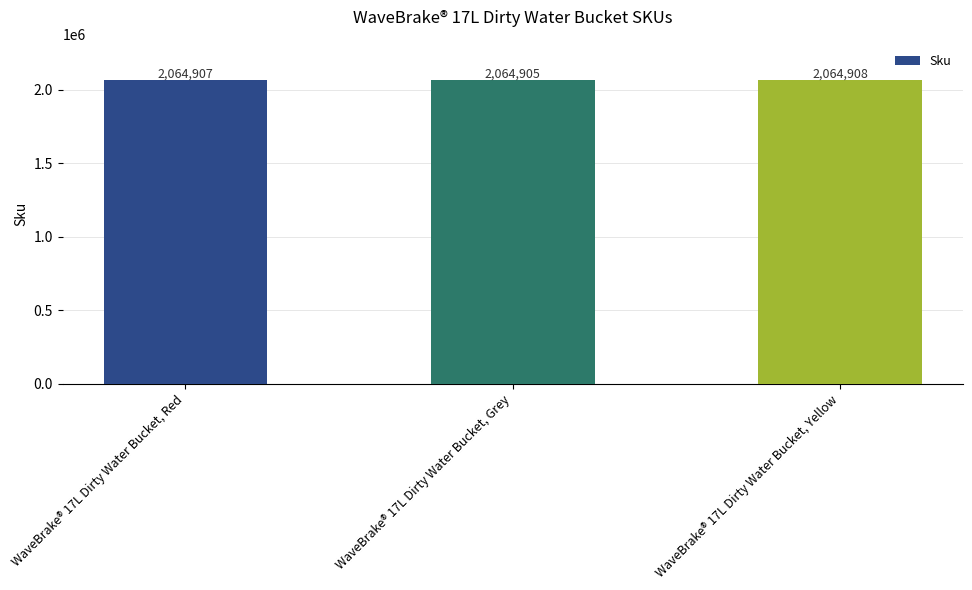

What is the average value?

2064907